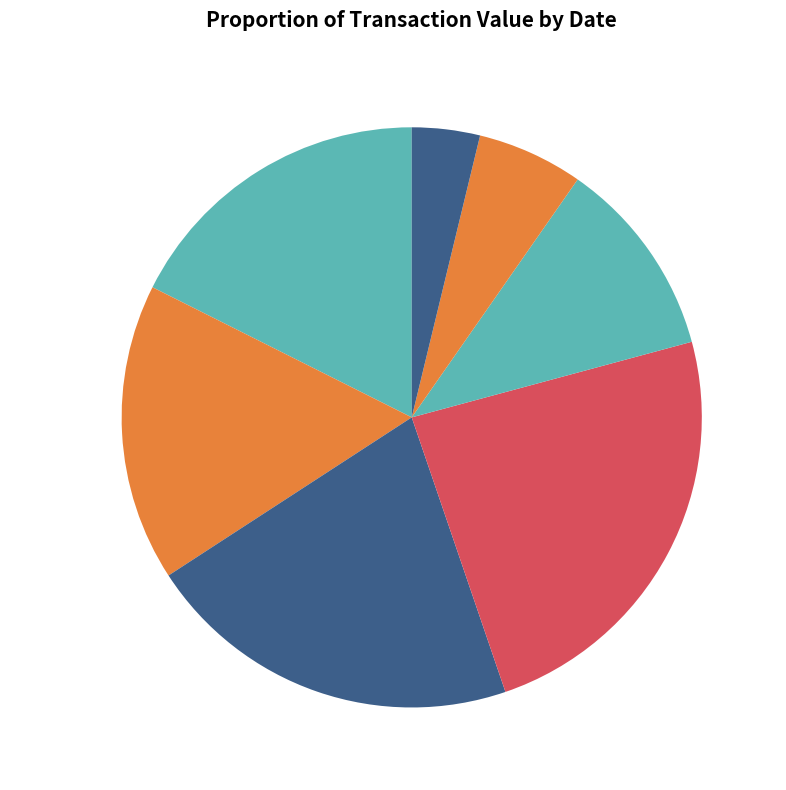

Is it true that 2016-11-11 is 4% of the pie?

True